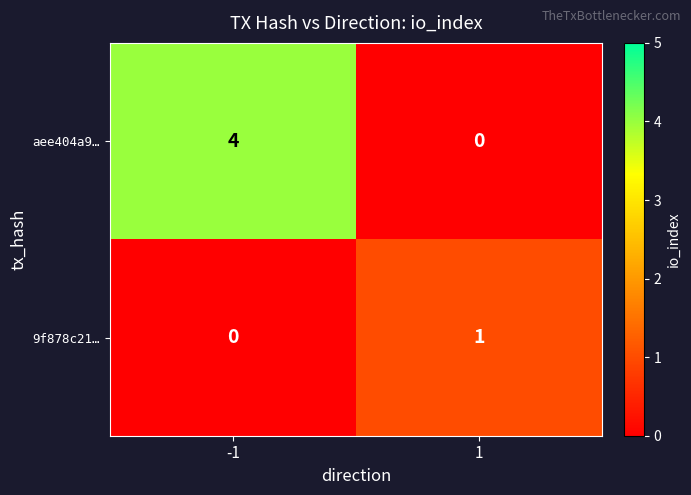

Is the value of aee404a9… at -1 greater than the value of 9f878c21… at 1?

Yes